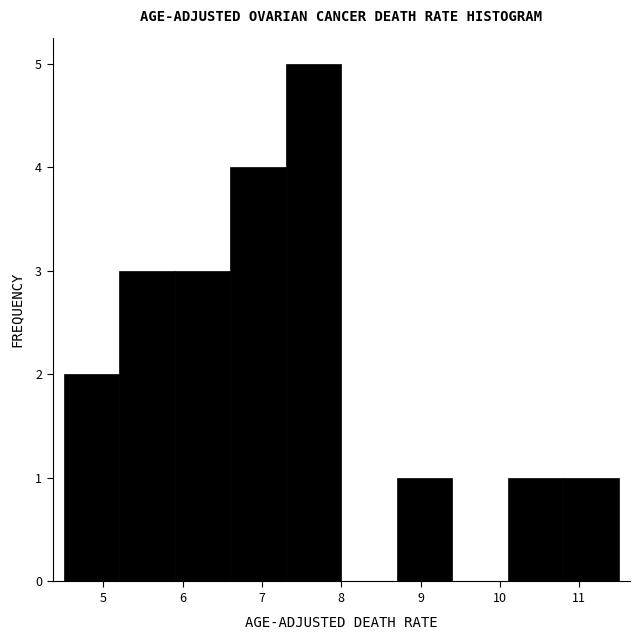

Reading left to right, list every bar in this chart as the range it spans on the x-axis followed by its height. The values are not printed on the chart, so give them approximately, as read against the axis.

4.5 to 5.2: 2
5.2 to 5.9: 3
5.9 to 6.6: 3
6.6 to 7.3: 4
7.3 to 8.0: 5
8.0 to 8.7: 0
8.7 to 9.4: 1
9.4 to 10.1: 0
10.1 to 10.8: 1
10.8 to 11.5: 1